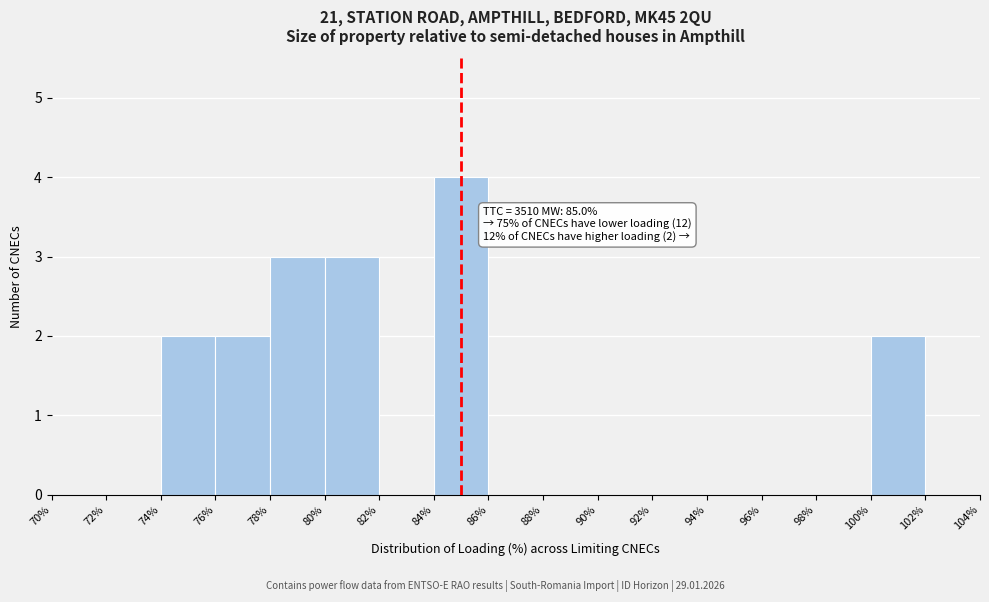

Over which range of the x-axis is the bar tallest?

84% to 86%